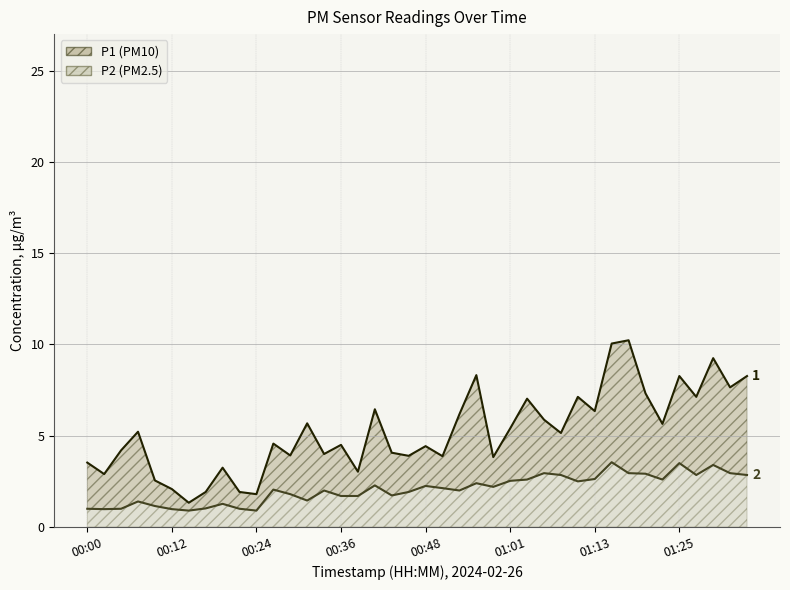

True or false: P2 has more than 2 points higher than both neighbors.

True